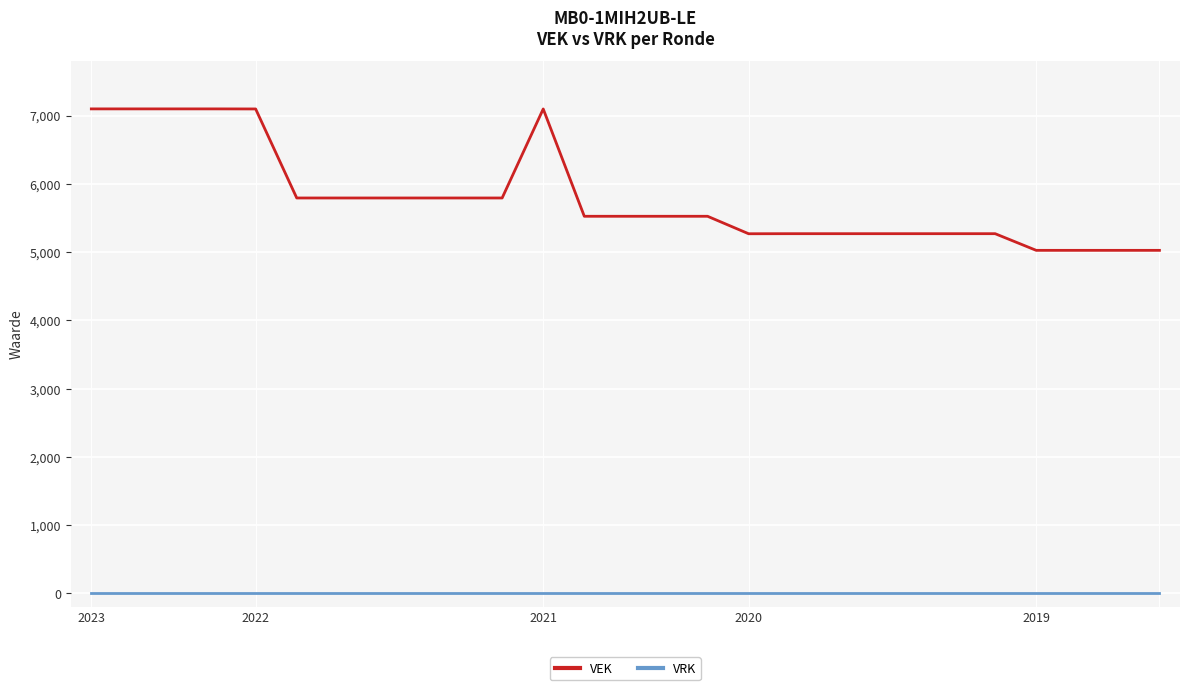

Which series has the largest range (max minus min)?

VEK